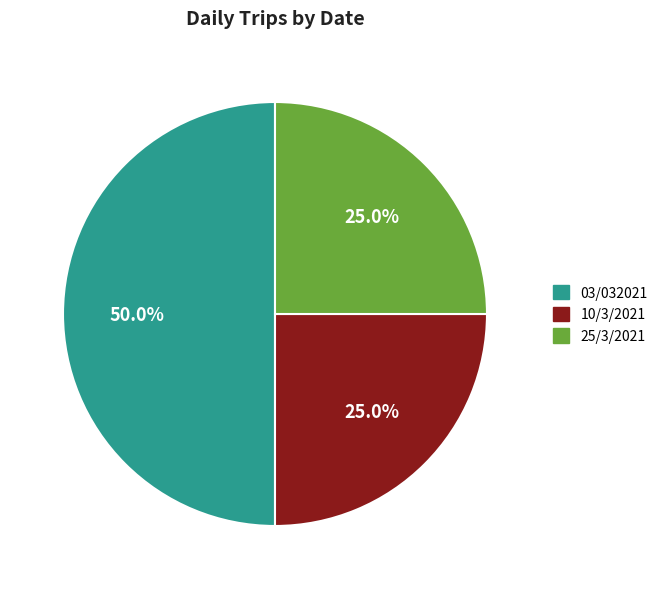

What is the ratio of the value at 10/3/2021 to the value at 03/032021?

0.5